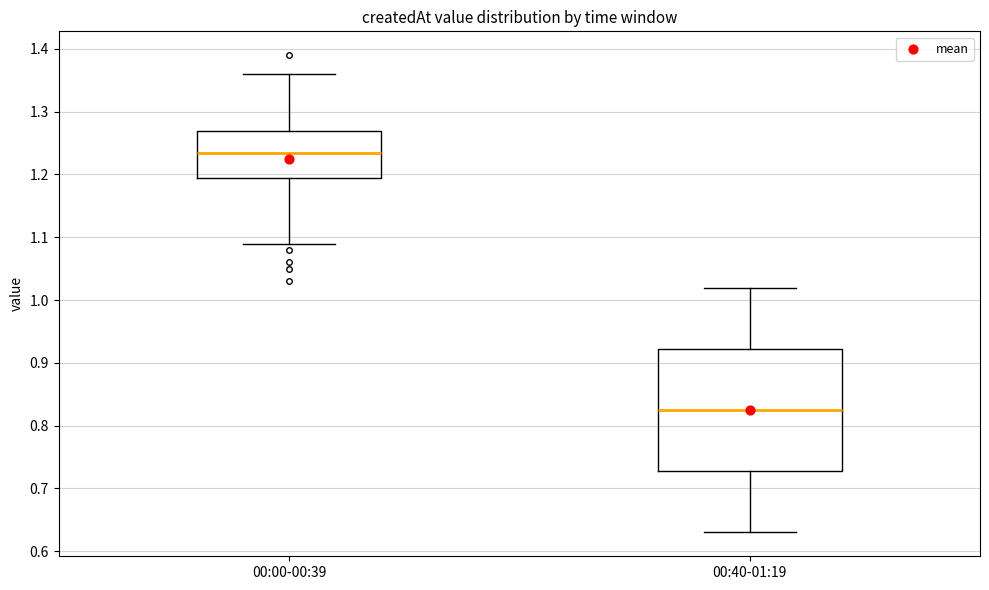

Reading left to right, read every box against the y-axis: the position of its median line, the range the box covers, and the ends of its whiskers. The values are not printed on the chart, so give them approximately, as read against the axis.

00:00-00:39: median 1.24, box 1.20 to 1.27, whiskers 1.09 to 1.36
00:40-01:19: median 0.83, box 0.73 to 0.92, whiskers 0.63 to 1.02